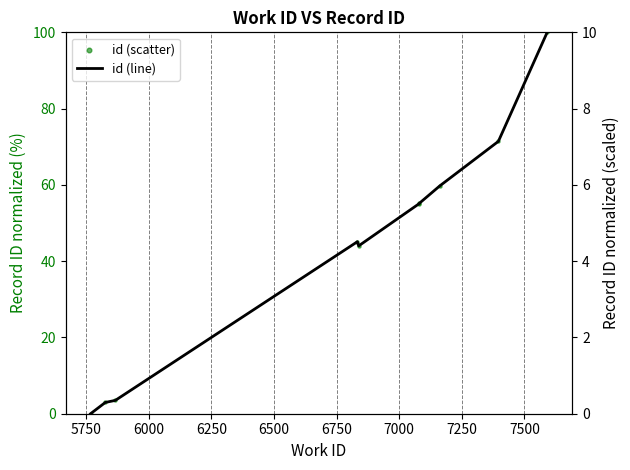

What are all the series names shown in the legend?

id (scatter), id (line)